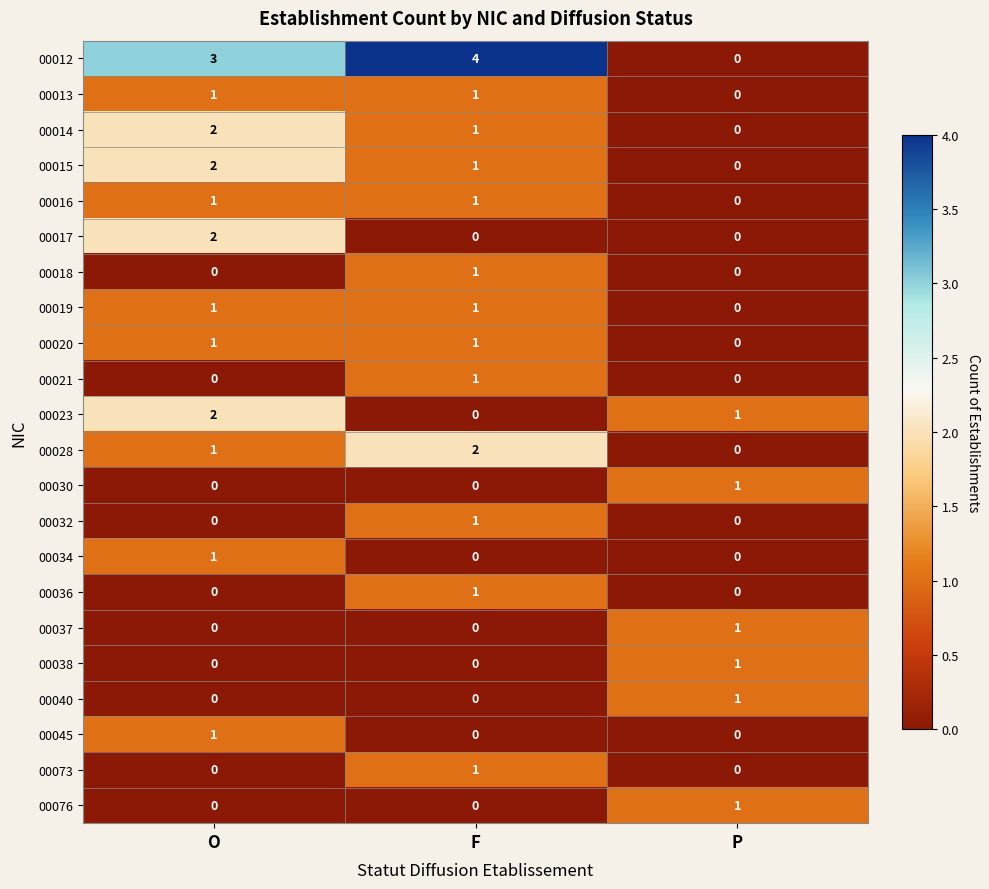

What is the difference between the highest and lowest values at P?

1